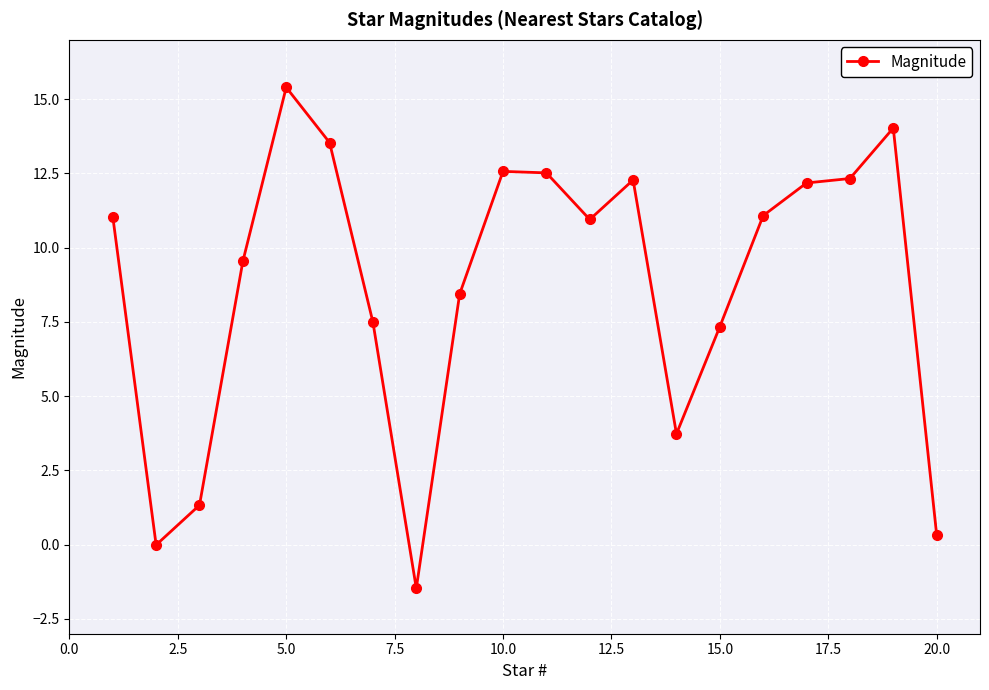

What is the maximum value shown in the chart?

15.4